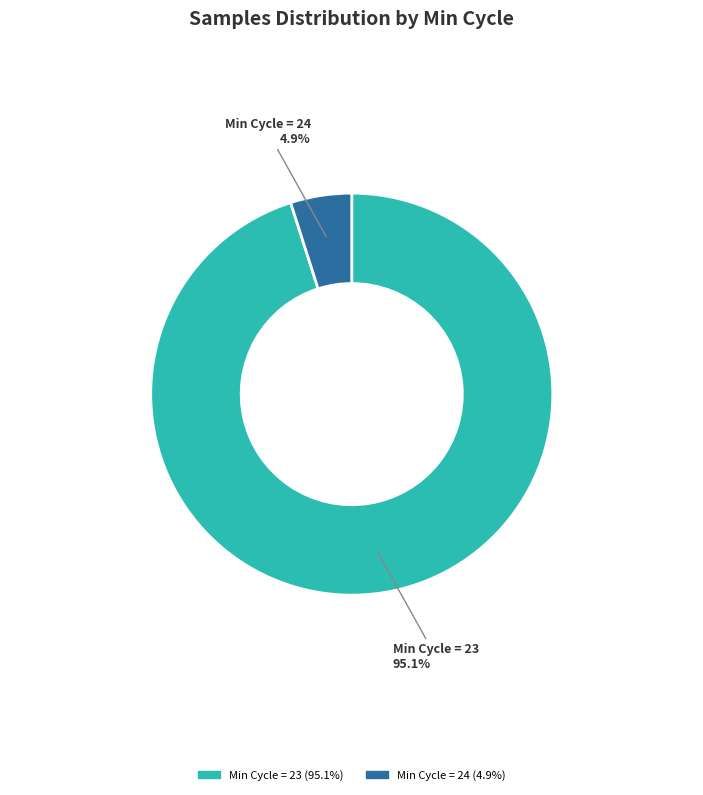

Is there any slice that represents more than half of the pie?

Yes